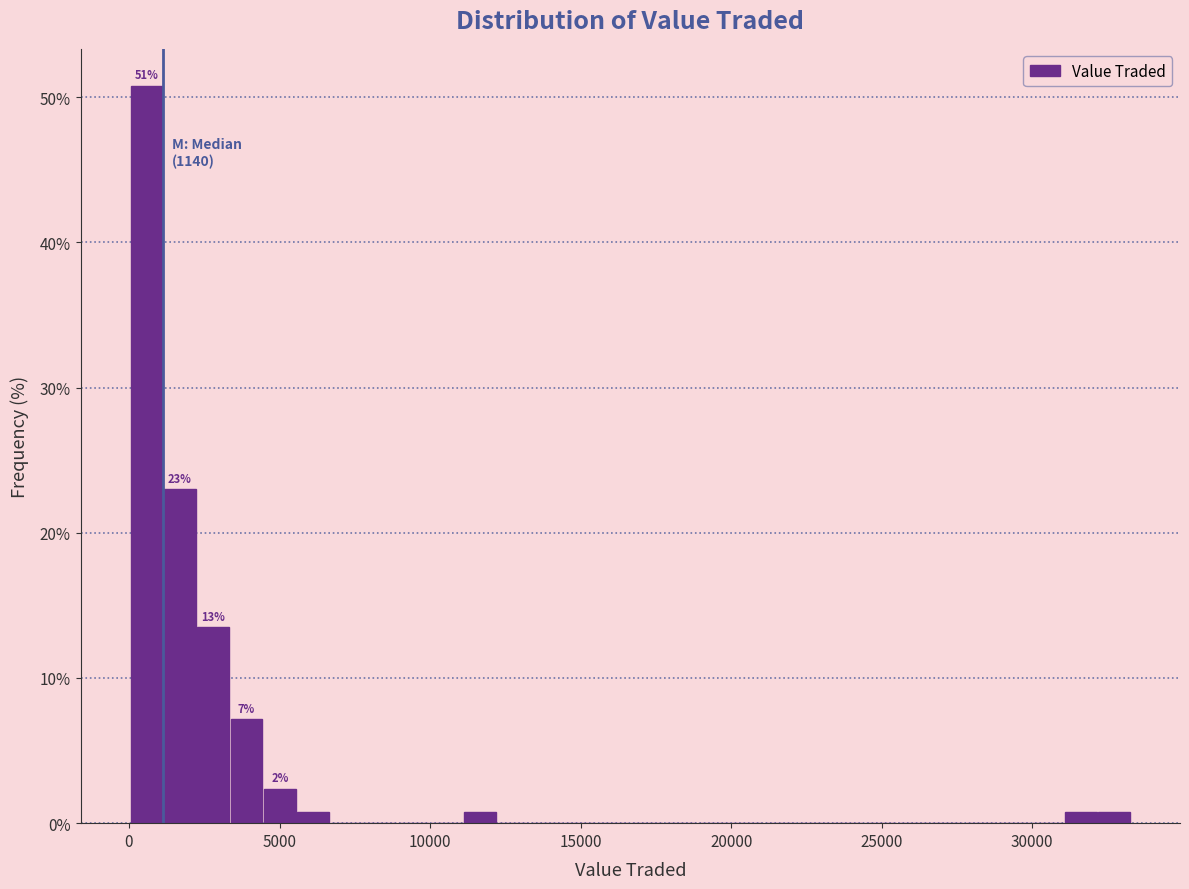

Read against the x-axis, roughly where is the centre of the tallest bar?

500